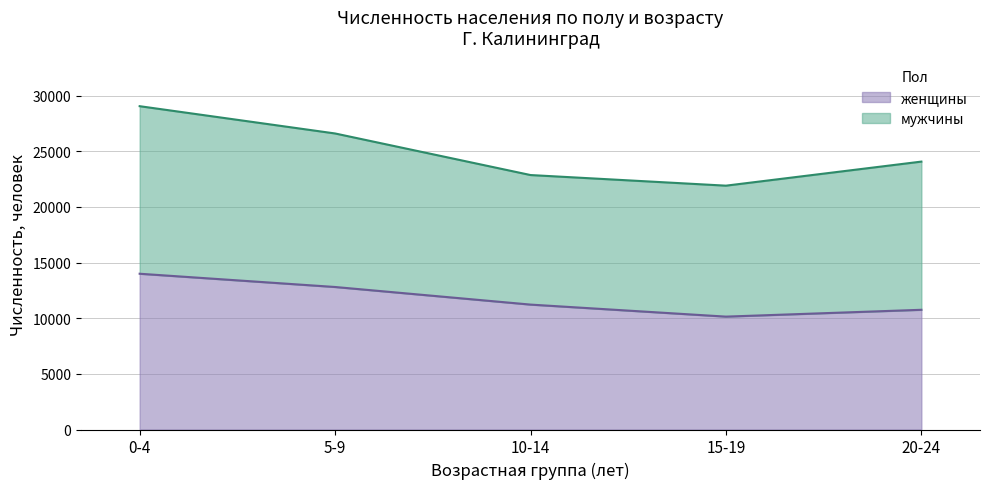

At which category is the sum across all series the highest?

0-4